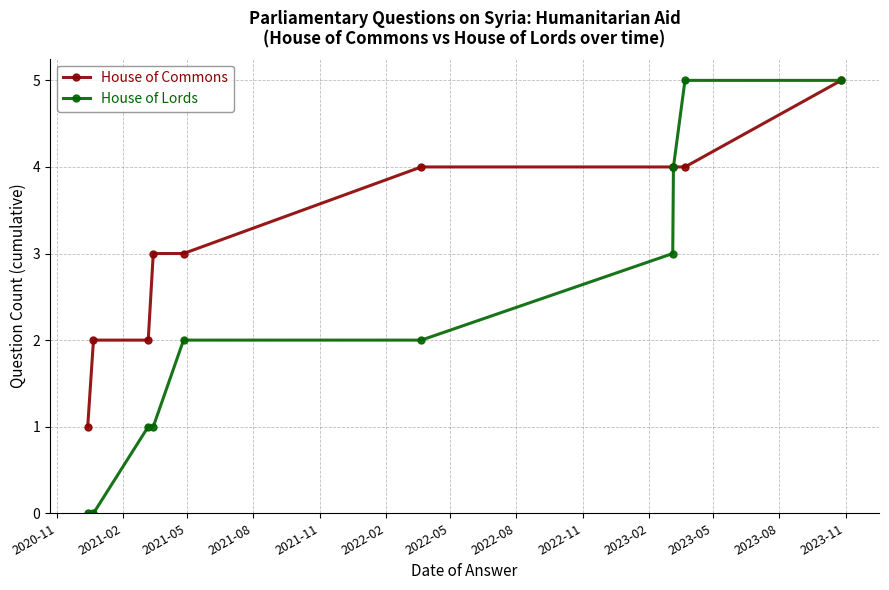

Reading left to right, list all the values displayed in this chart.

House of Commons: 1	2	2	3	3	4	4	4	4	5
House of Lords: 0	0	1	1	2	2	3	4	5	5